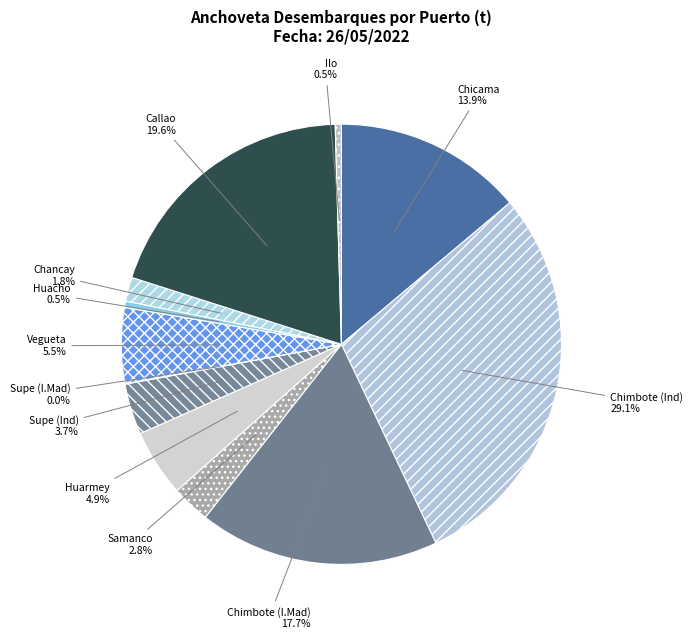

What is the largest slice in the pie chart?

Chimbote (Ind)